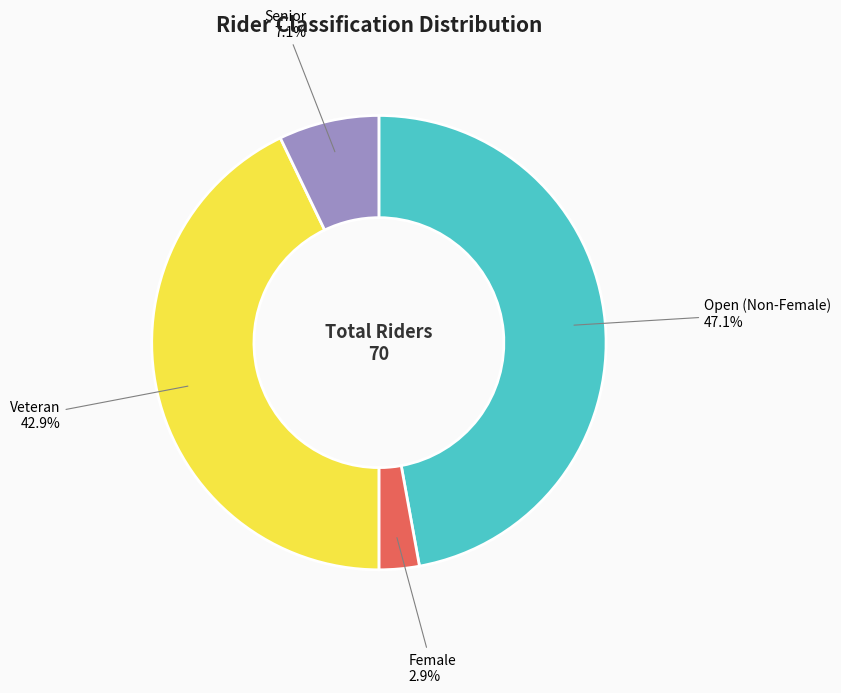

What is the ratio of the value at Open (Non-Female) to the value at Veteran?

1.1